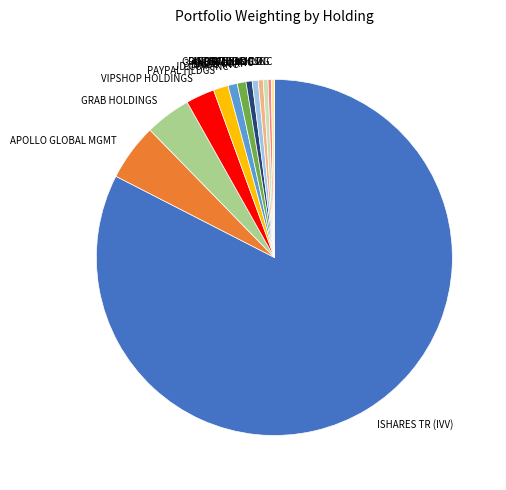

What is the largest slice in the pie chart?

ISHARES TR (IVV)